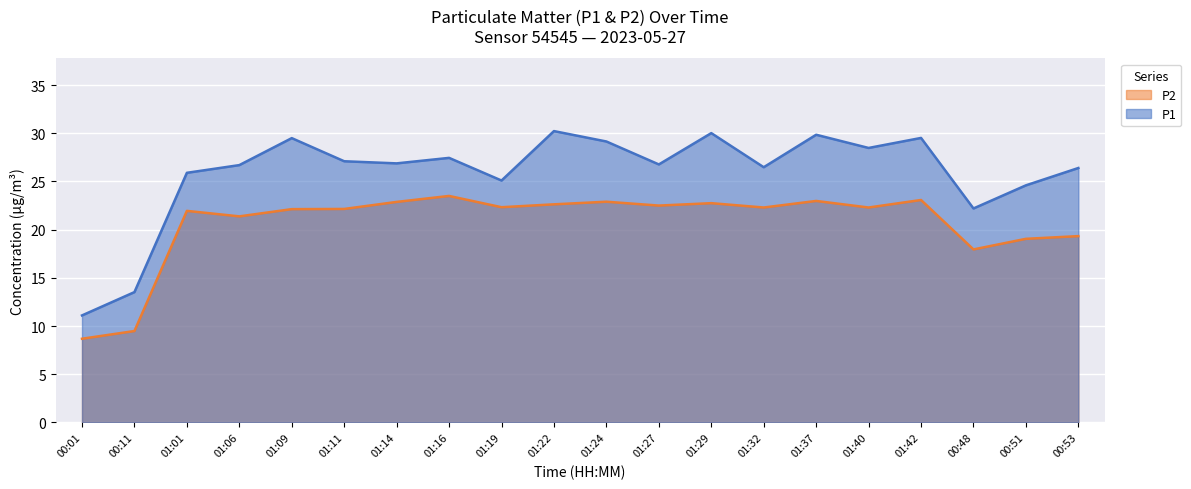

True or false: P1 has a value of 13.8 at 01:27.

False